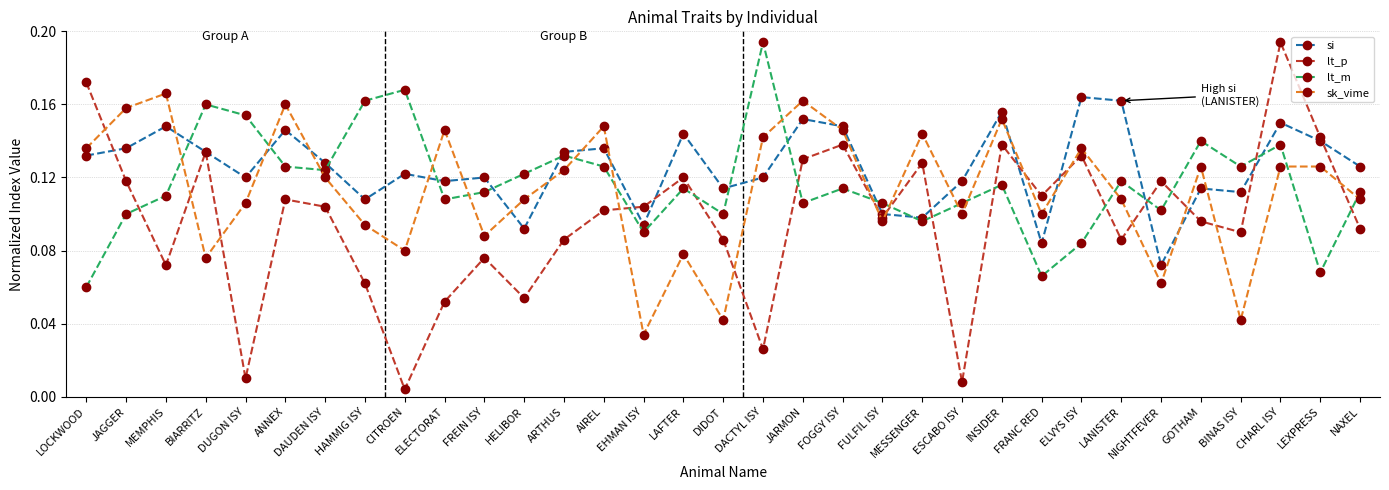

At NIGHTFEVER, list the series in order from largest to smallest.

lt_p, lt_m, si, sk_vime